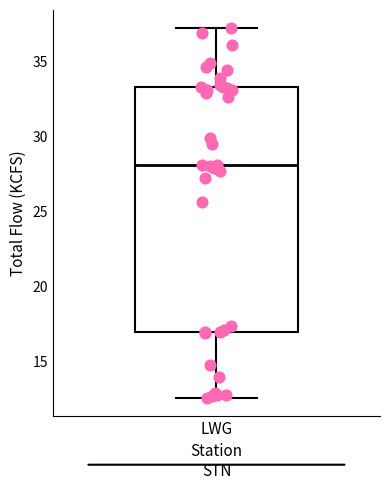

Read this box plot against the y-axis: the position of the median line, the range covered by the box, and the ends of both whiskers. The values are not printed on the chart, so give them approximately, as read against the axis.

median 28.0, box 17.0 to 33.5, whiskers 12.5 to 37.0